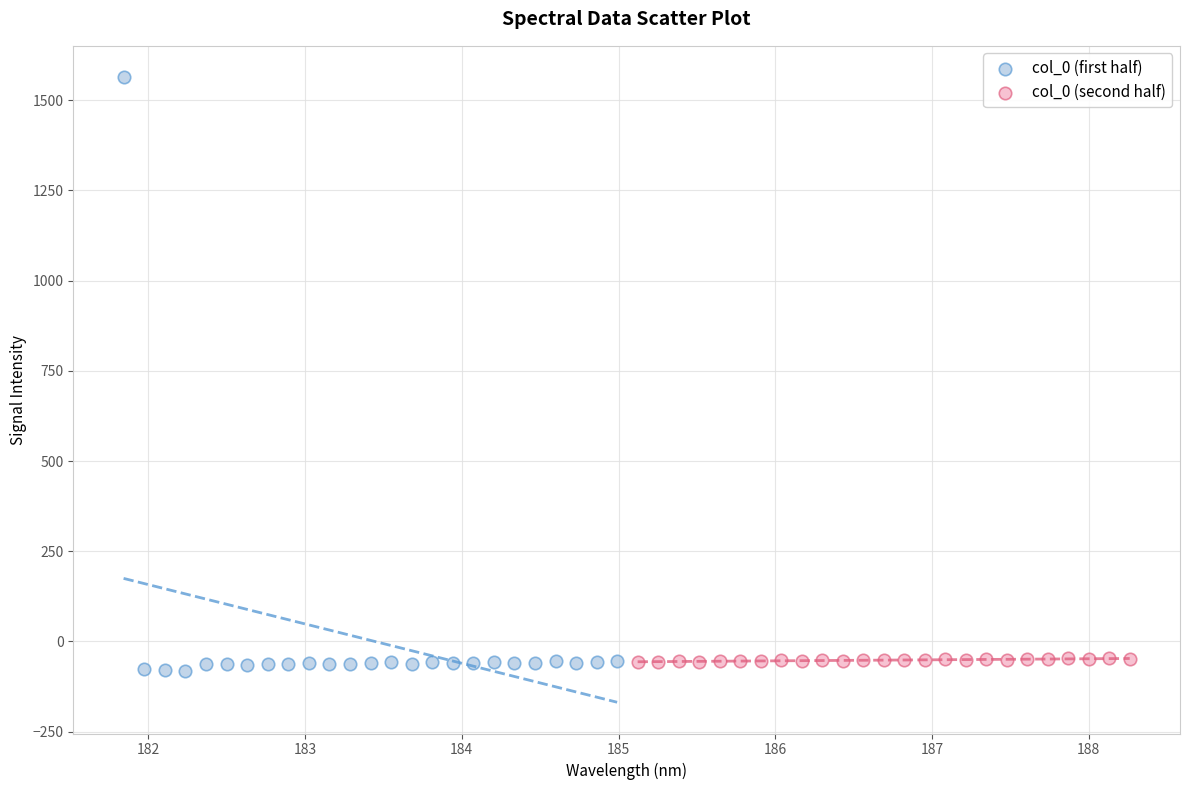

Which series contains the highest Y value?

col_0 (first half)